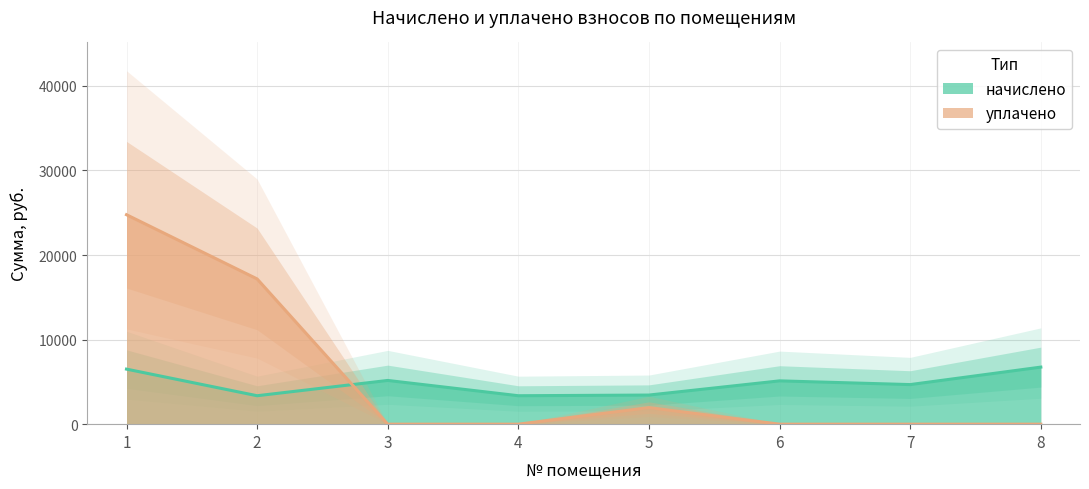

At which category is the sum across all series the highest?

1